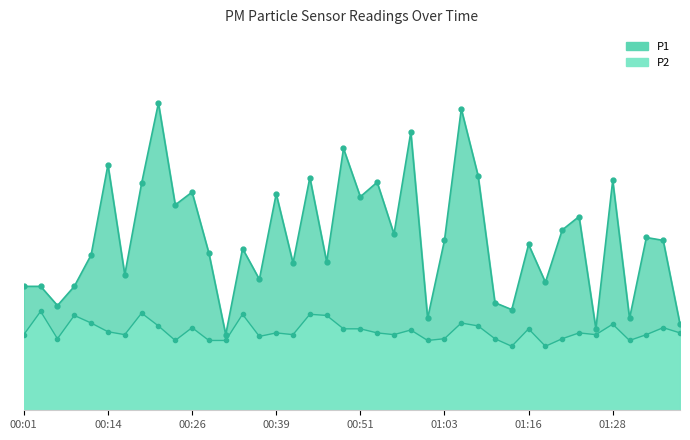

Where is the first local minimum for P2?

00:06